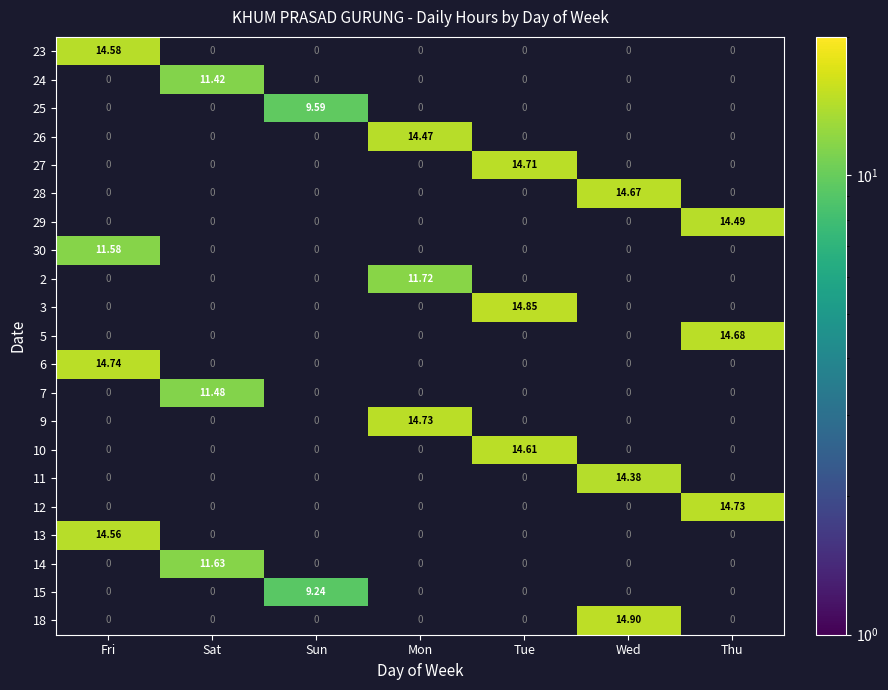

At how many categories does at least one series exceed 12?

5